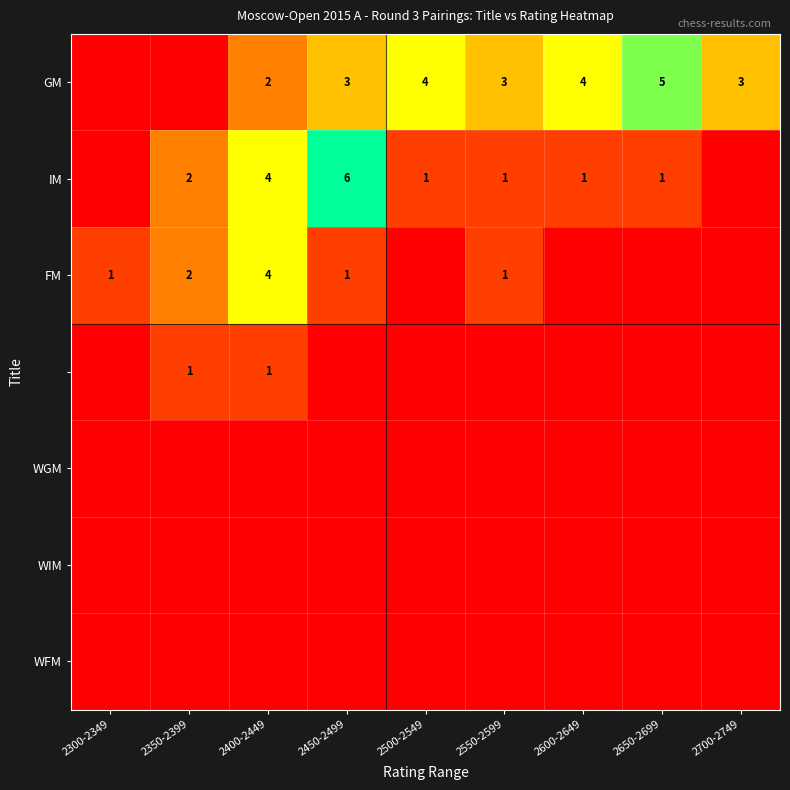

At which category is the sum across all series the highest?

2400-2449